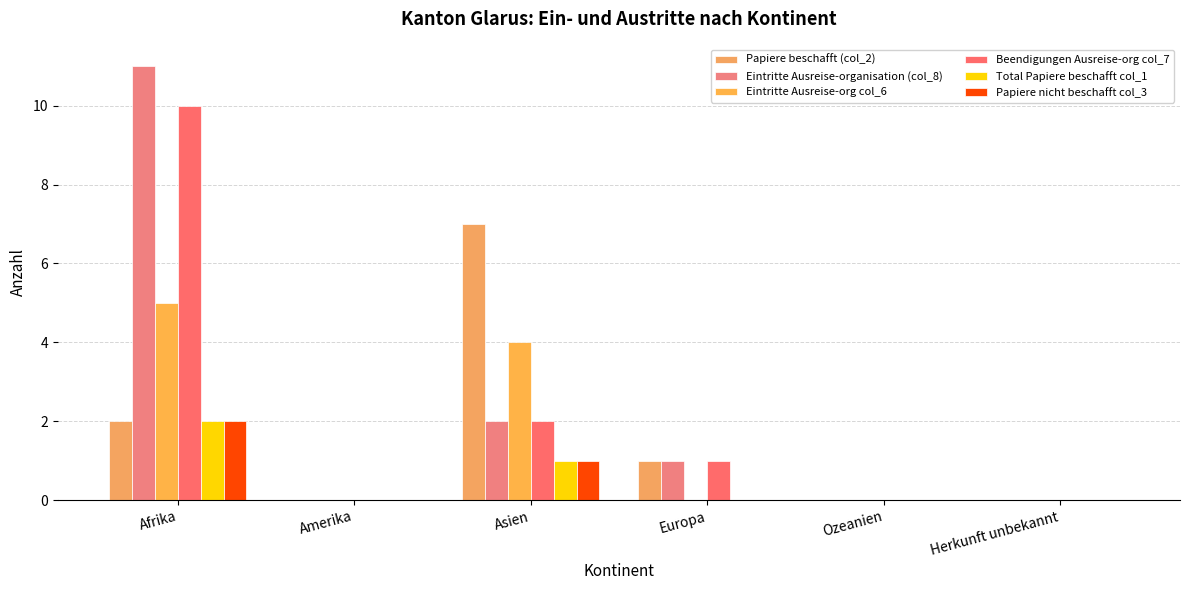

Count the number of data series in this chart.

6